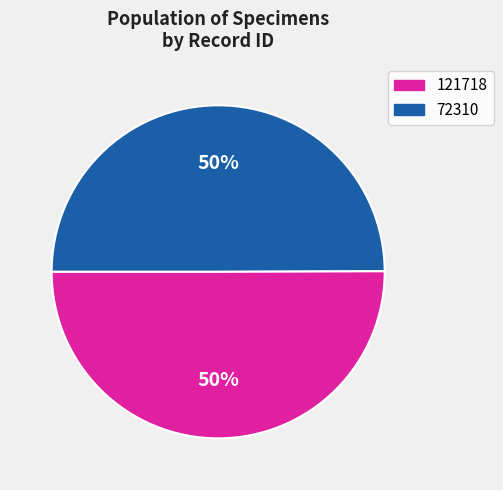

To the nearest percent, what is the average slice percentage?

50%